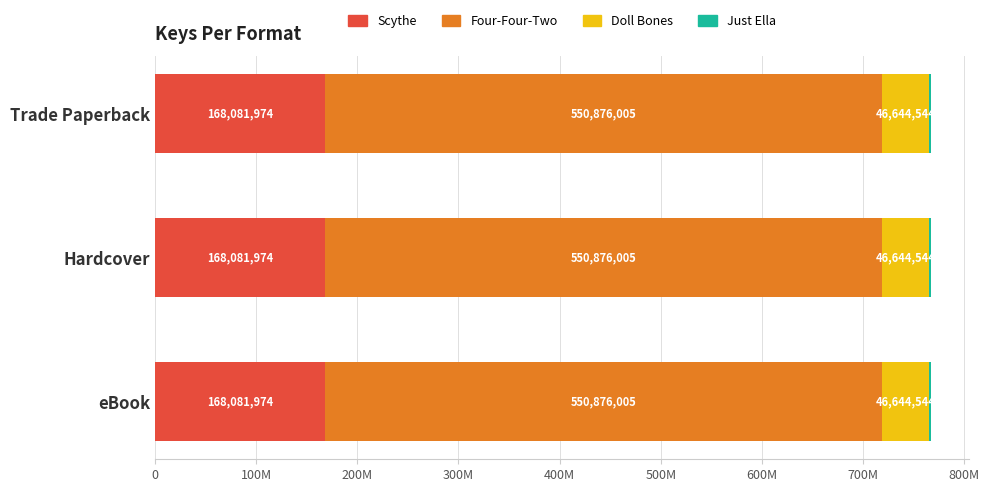

What is the sum of all Doll Bones values?

139933632